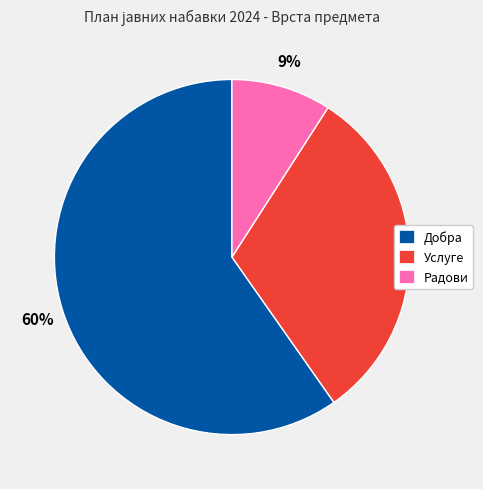

How many slices are in this pie chart?

3